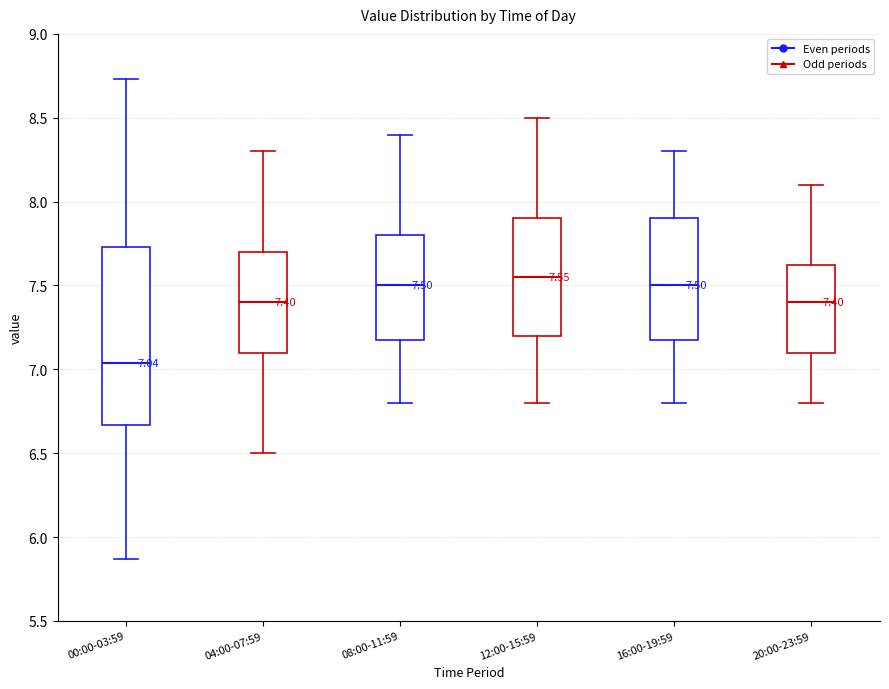

Which box's median line is the lowest?

00:00-03:59